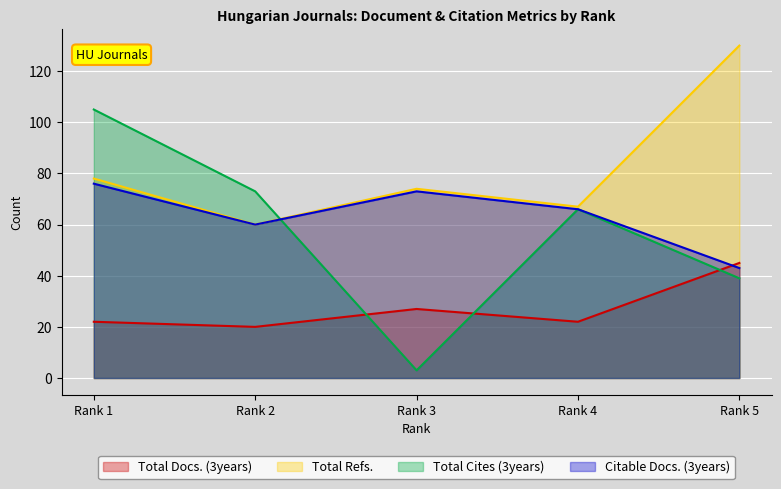

How many lines are shown in the chart?

4